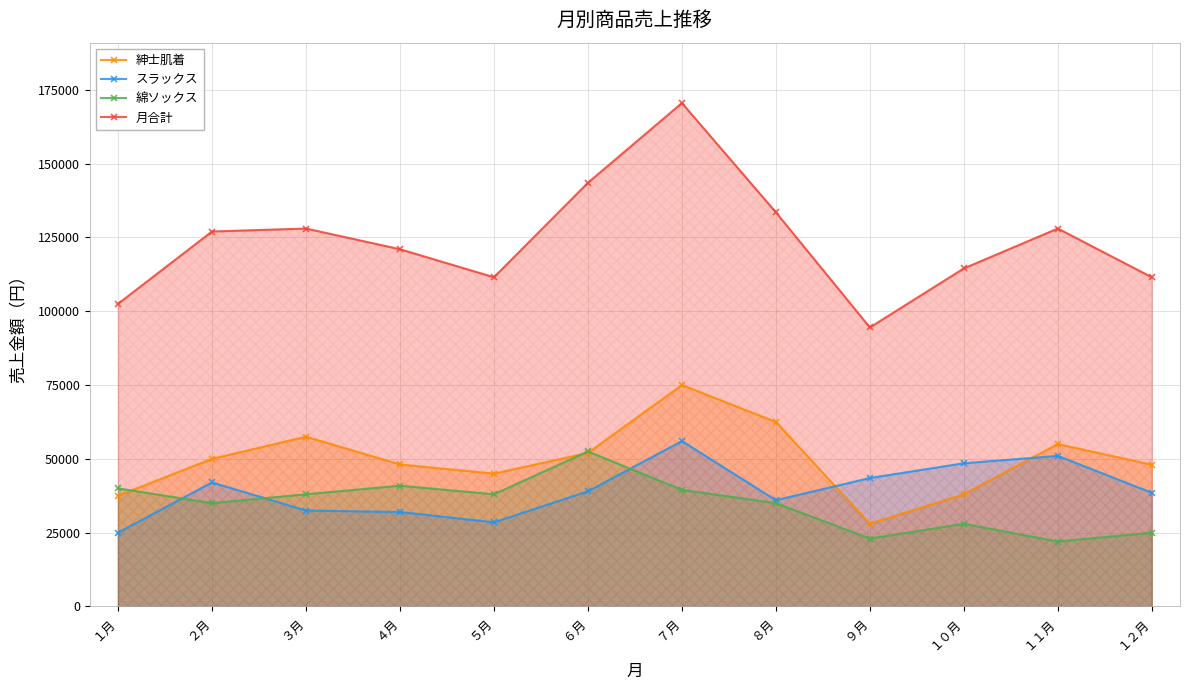

Which category has the highest value in the 綿ソックス series?

６月